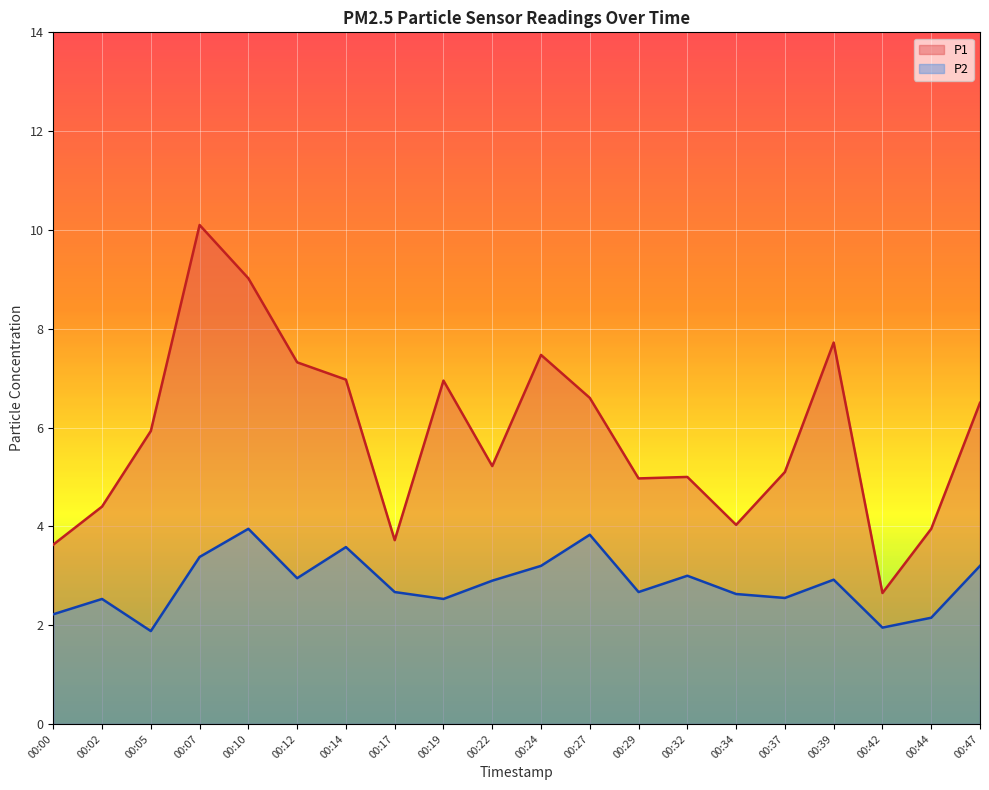

What is the spread (max minus min) of values at 00:14?

3.4